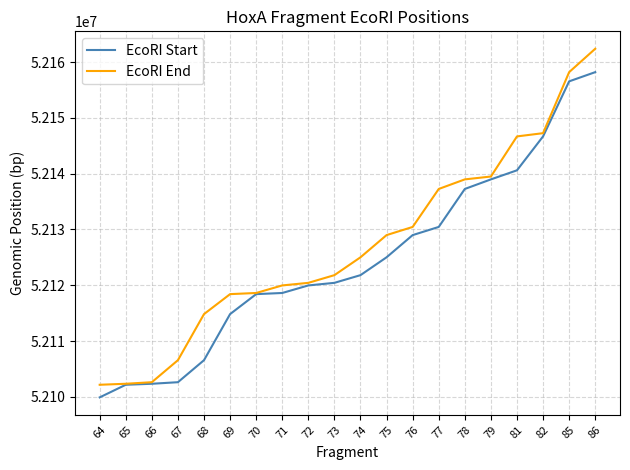

What is the sum of all EcoRI End values?

1042542496